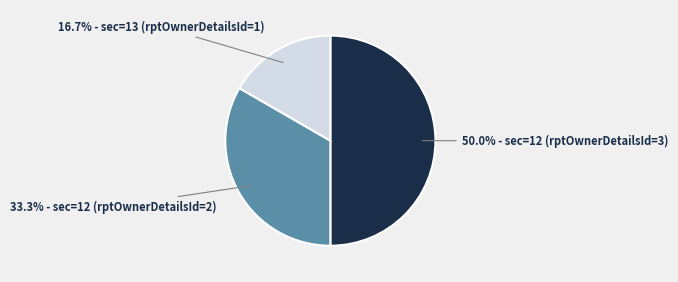

What is the largest slice in the pie chart?

50.0% - sec=12 (rptOwnerDetailsId=3)